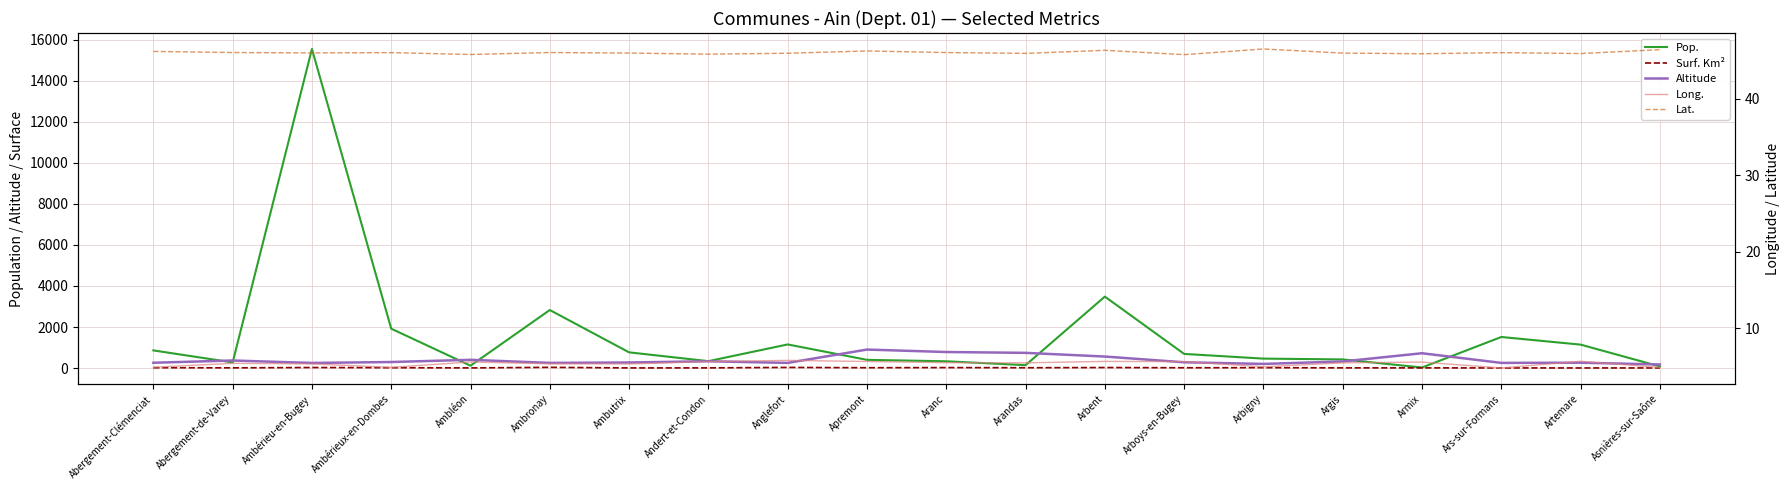

Which series has the widest spread of values?

Pop.